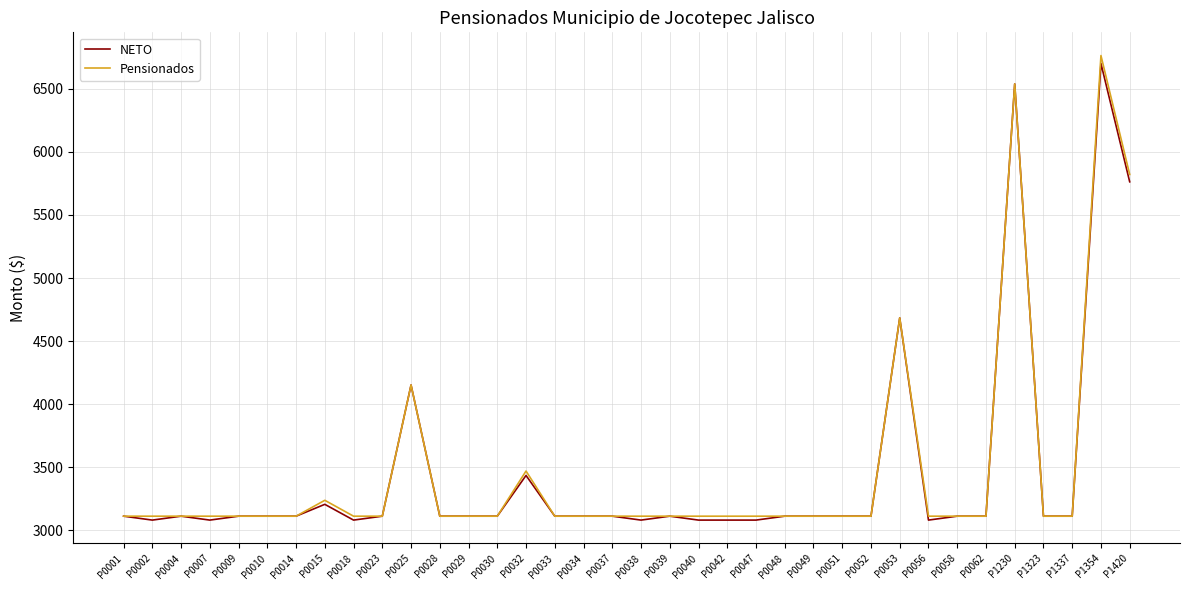

The NETO series shows 3112 at P0010. True or false?

True